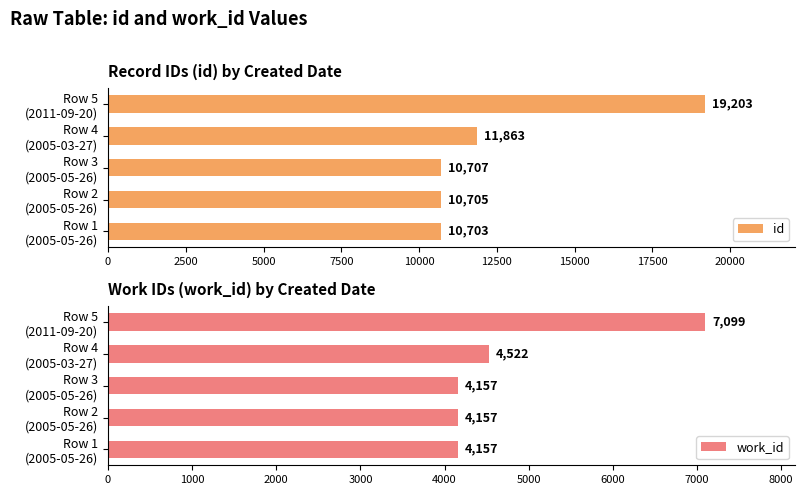

How many work_id values are between 4157 and 4522?

4